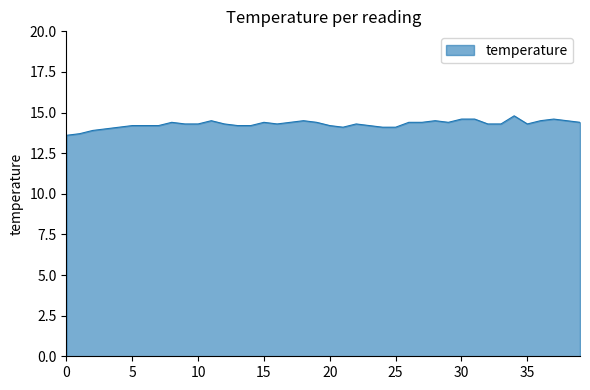

What is the difference between the maximum and minimum values?

1.2